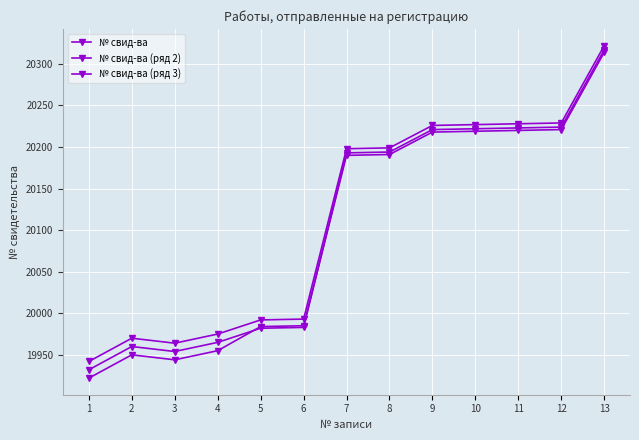

How many values in the № свид-ва (ряд 3) series are below 20190?

6